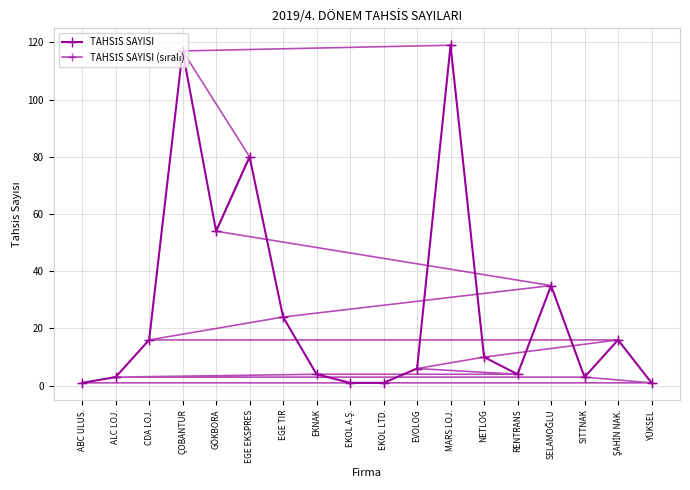

Does the chart display data point markers on the line(s)?

Yes